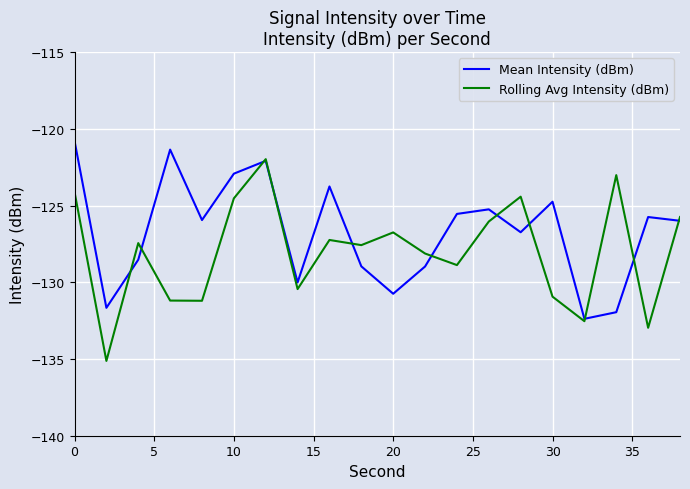

Which series has the largest range (max minus min)?

Rolling Avg Intensity (dBm)